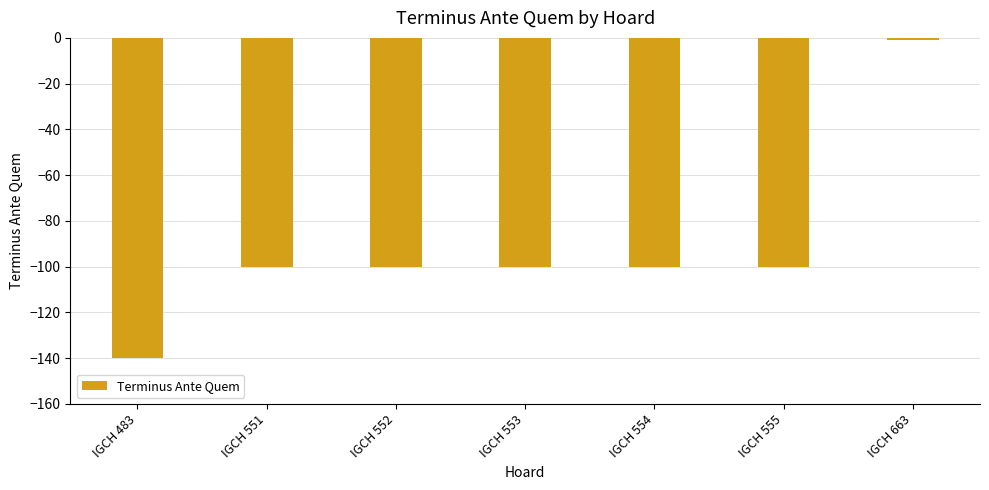

What is the sum of all values?

-641